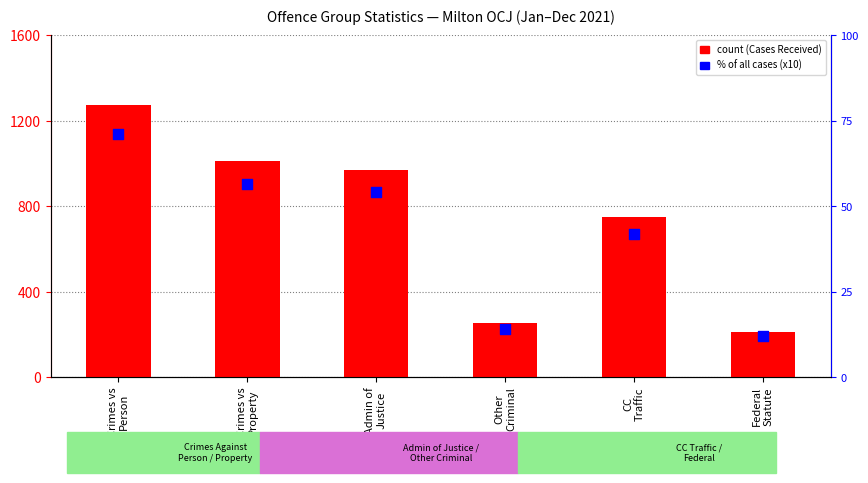

Is the value of Cases Received at Other
Criminal greater than the value of % of All Cases (x10) at Other
Criminal?

Yes